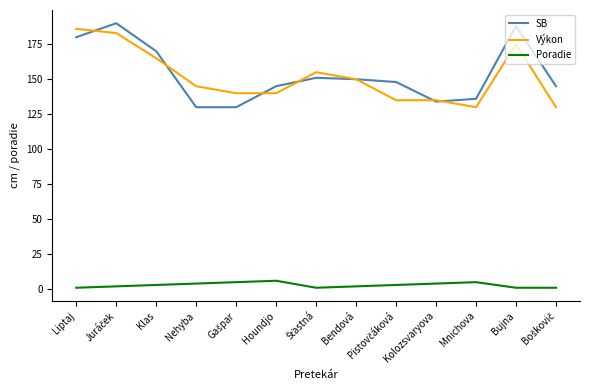

Is the value of SB at Kolozsvaryova greater than the value of Poradie at Bujna?

Yes